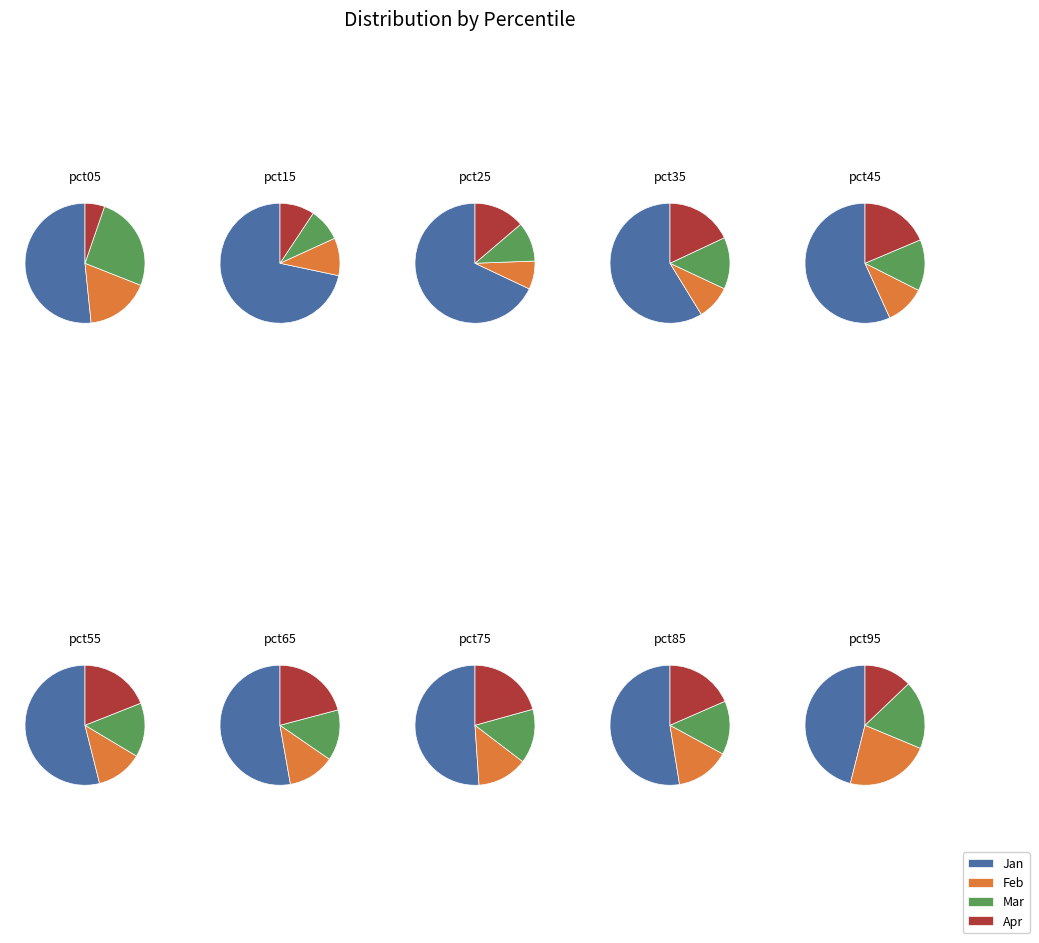

Which has a higher value, pct55 or pct45?

pct45